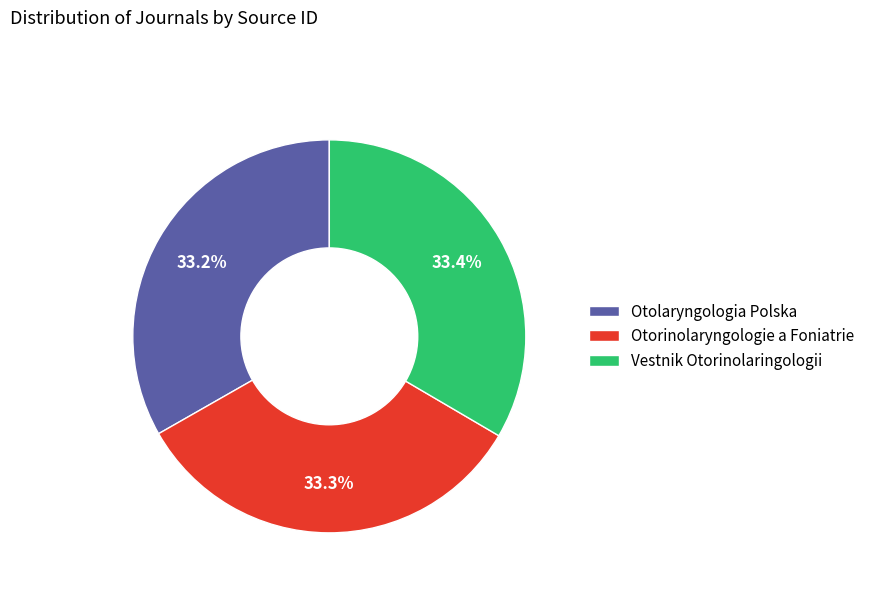

Does Vestnik Otorinolaringologii account for over 50% of the chart?

No